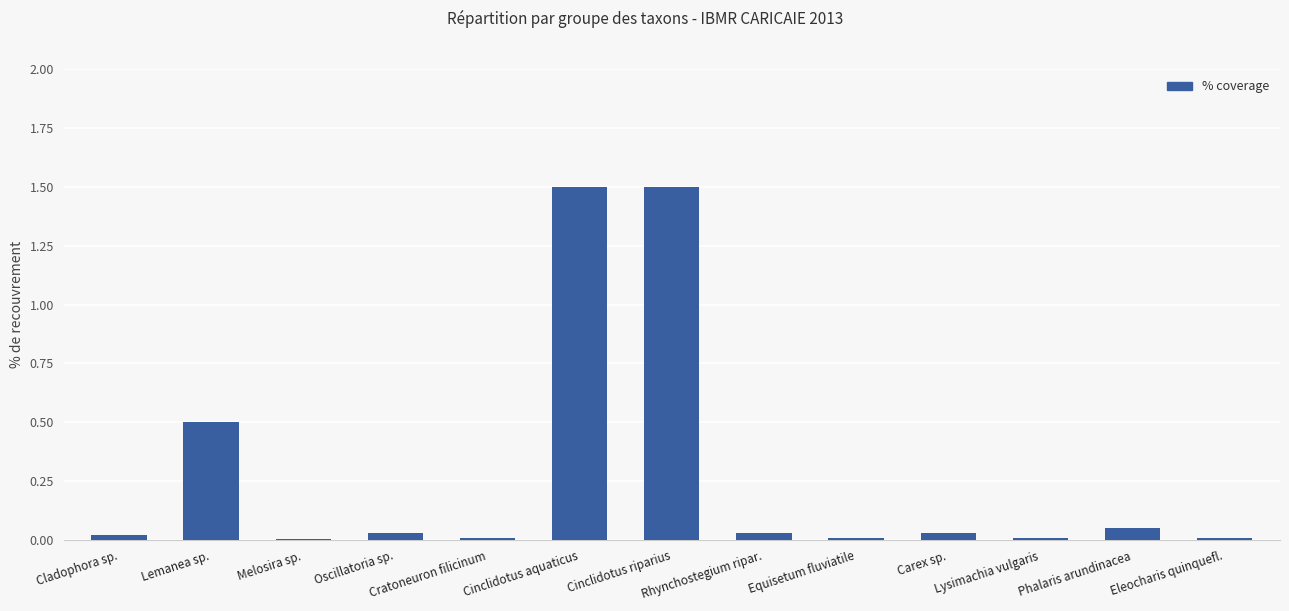

Between Lysimachia vulgaris and Phalaris arundinacea, which is larger?

Phalaris arundinacea